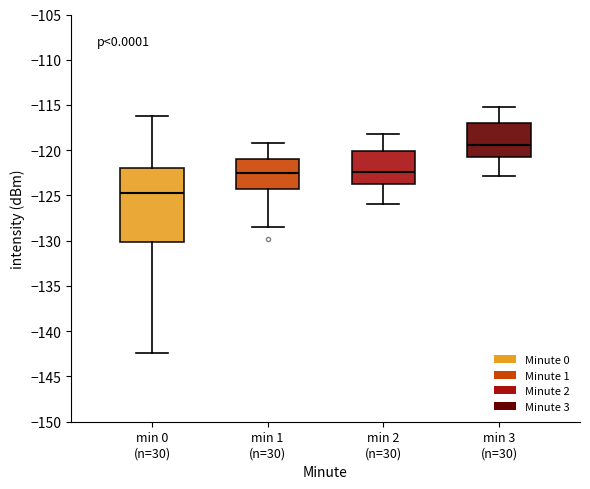

Where does the lower whisker of the box for min 3 (n=30) end on the y-axis? The values are not printed on the chart, so give them approximately, as read against the axis.

-123.0